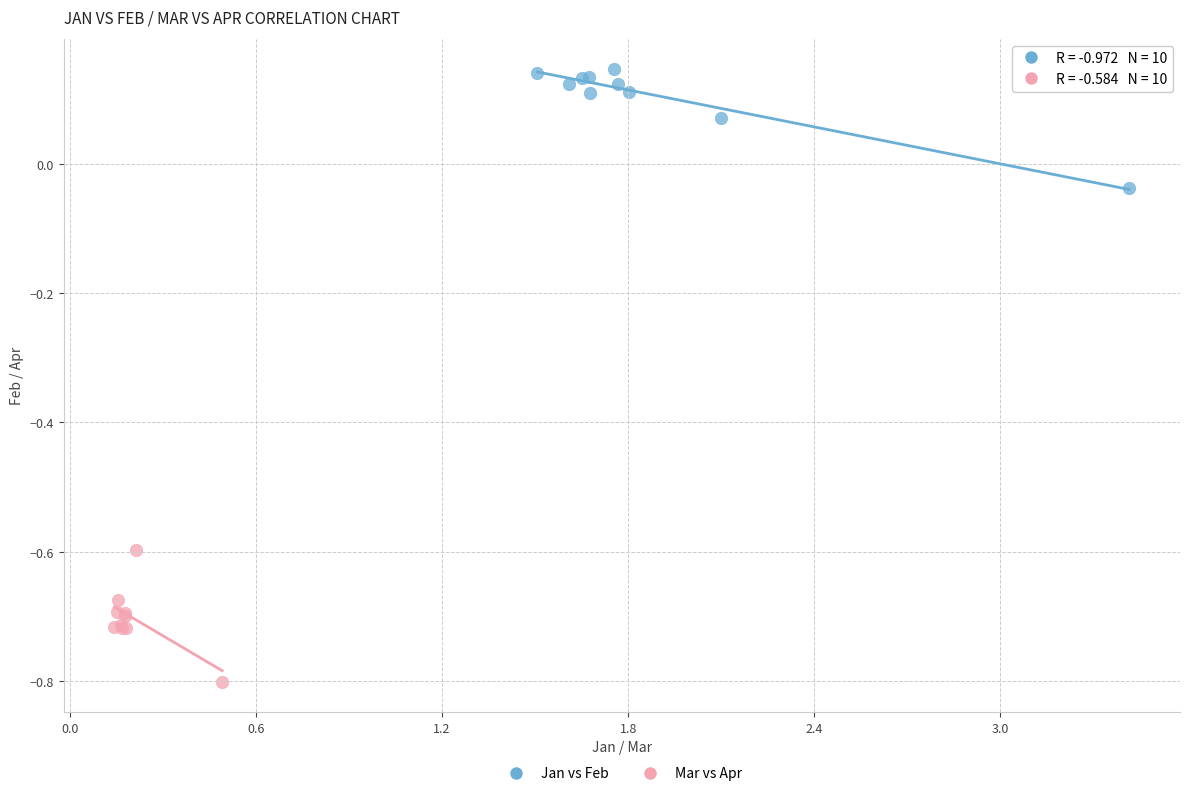

Which series contains the highest Y value?

Jan vs Feb